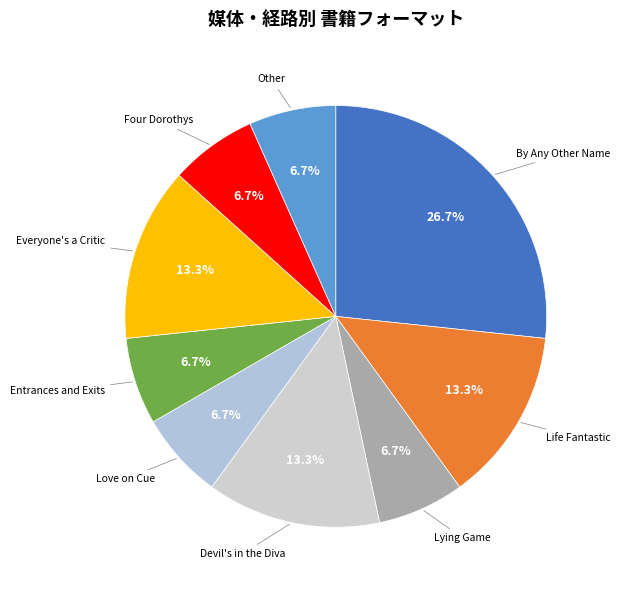

How many segments does this pie chart have?

9